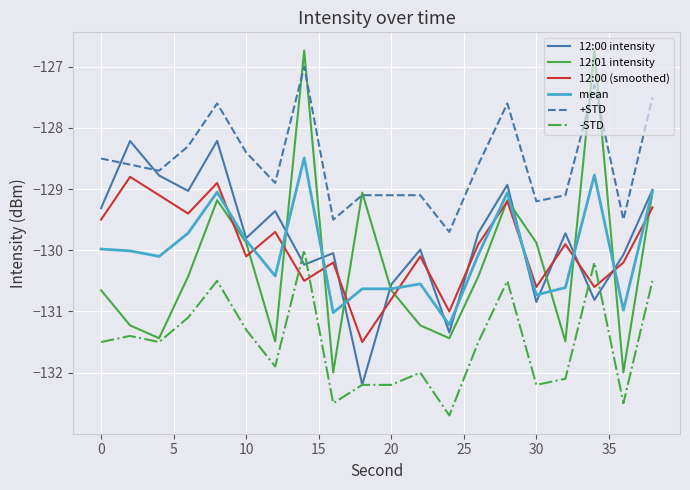

What is the maximum value shown in the chart?

-126.7